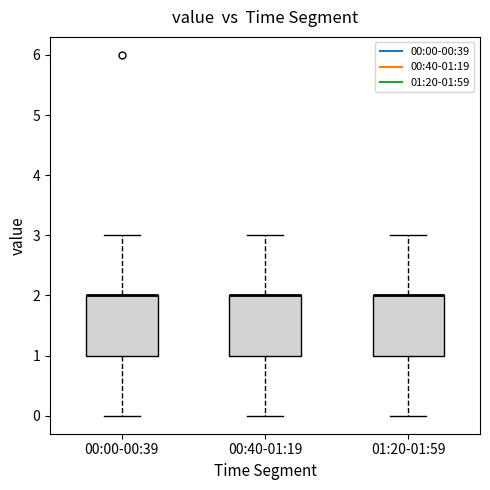

Reading left to right, transcribe this box plot: for each box, give where its median line is, the range the box spans, and where its two whiskers end, as read against the y-axis. The values are not printed on the chart, so give them approximately, as read against the axis.

00:00-00:39: median 2 (drawn on the box's upper edge), box 1 to 2, whiskers 0 to 3
00:40-01:19: median 2 (drawn on the box's upper edge), box 1 to 2, whiskers 0 to 3
01:20-01:59: median 2 (drawn on the box's upper edge), box 1 to 2, whiskers 0 to 3